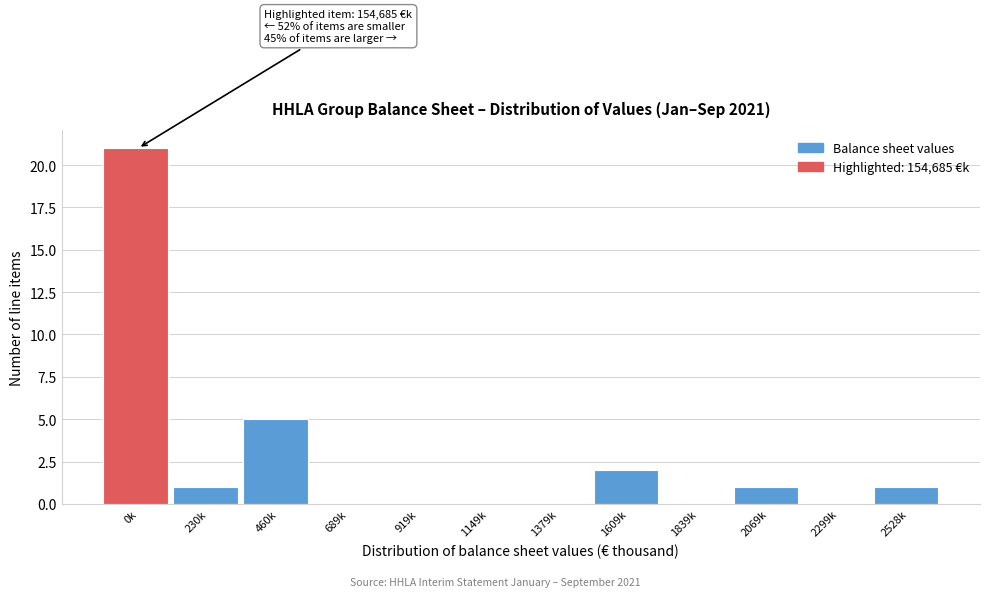

Reading left to right, extract all data points from this chart.

0k=21	230k=1	460k=5	689k=0	919k=0	1149k=0	1379k=0	1609k=2	1839k=0	2069k=1	2299k=0	2528k=1